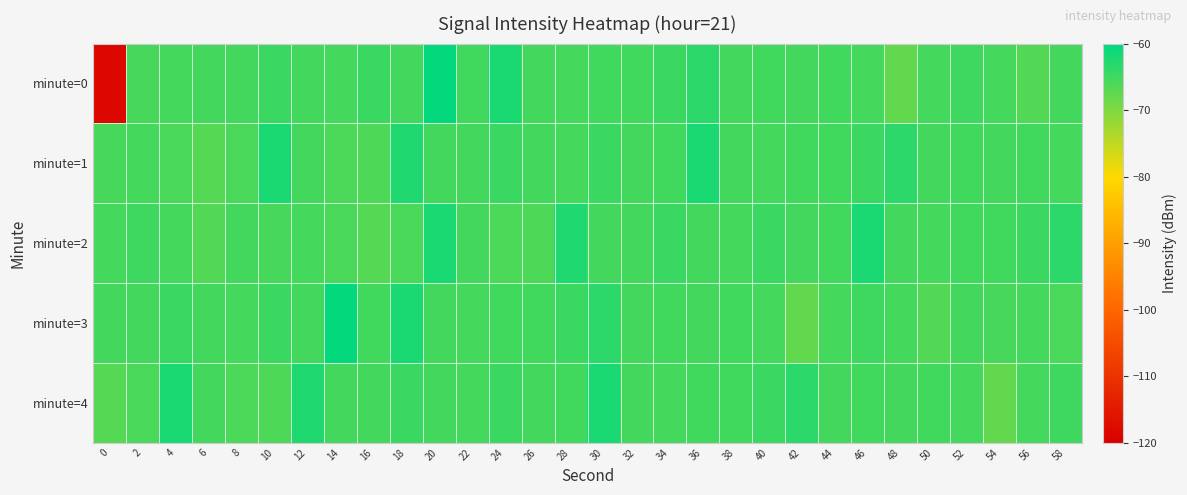

At which category is the sum across all series the highest?

20